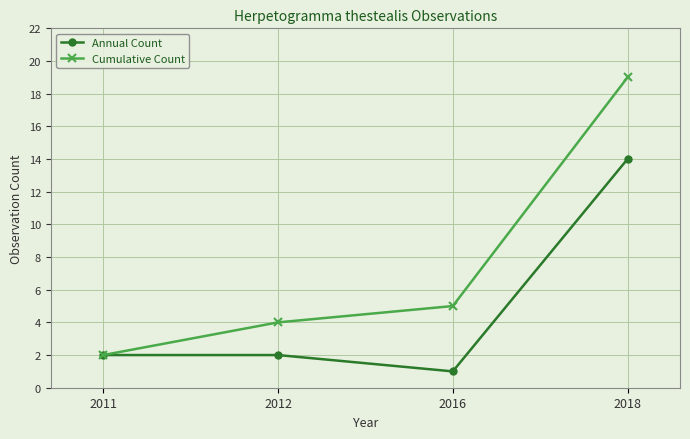

What is the average value of the Cumulative Count series?

8